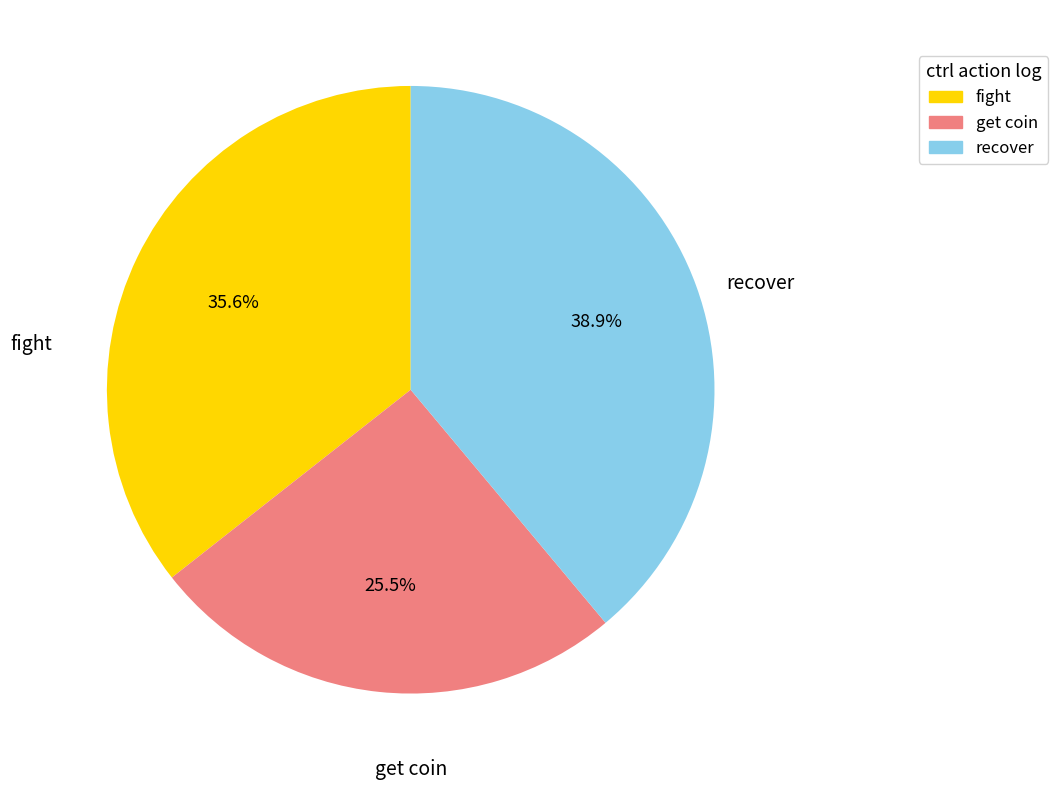

Does any single category account for the majority?

No